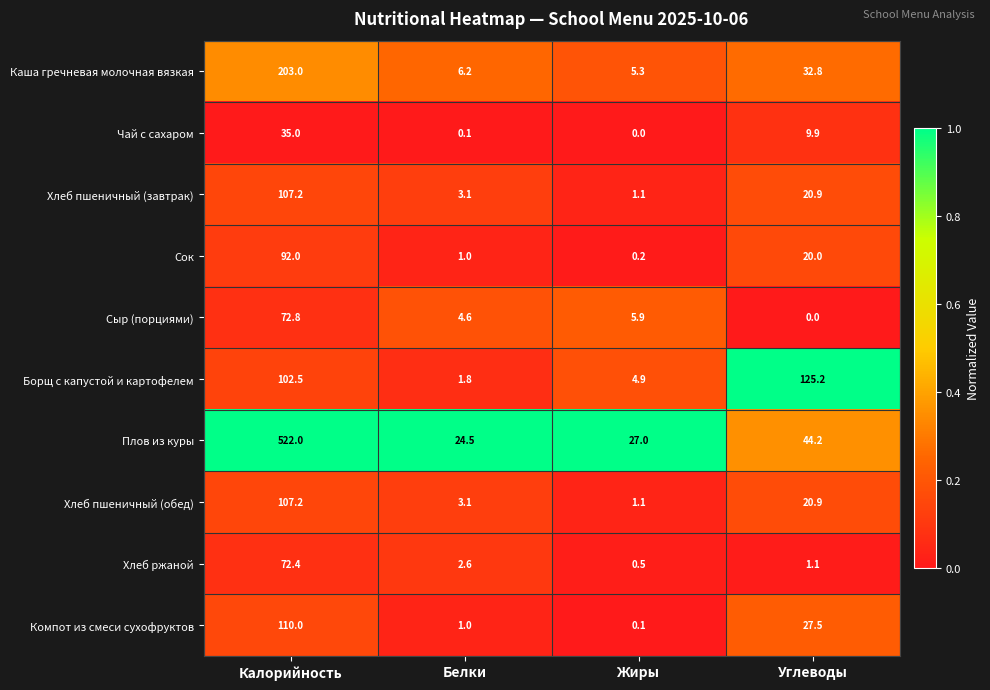

At how many categories does at least one series exceed 0?

4